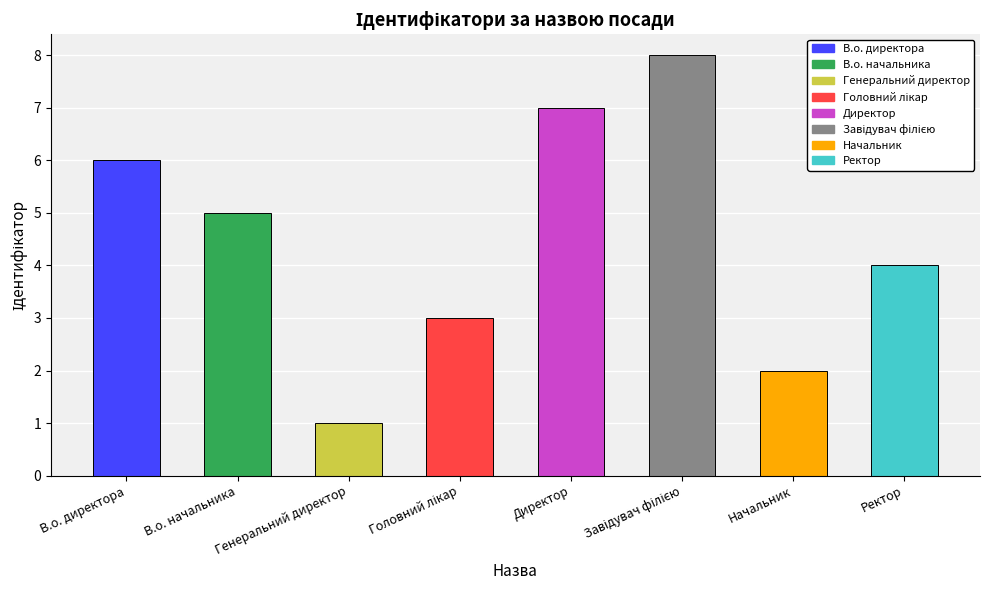

How many categories are shown in the chart?

8